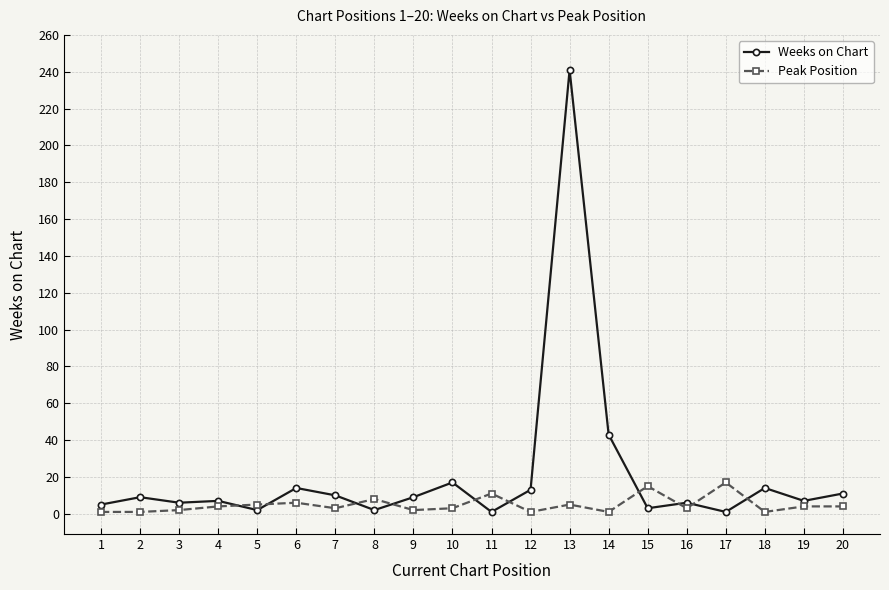

Rank the series by their maximum value, from highest to lowest.

Weeks on Chart, Peak Position